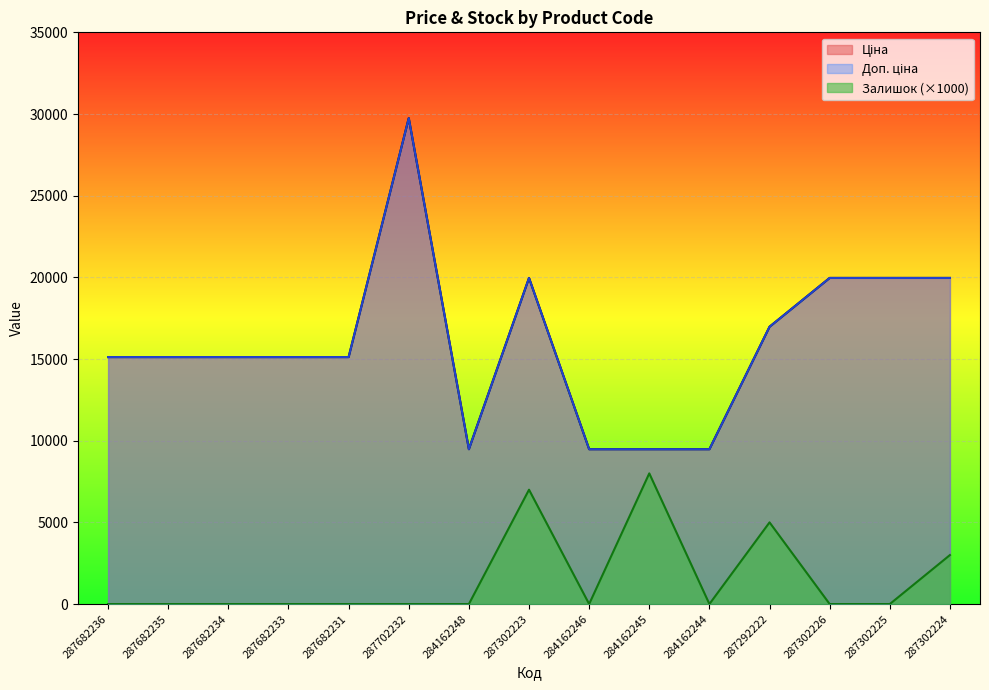

Which series has the largest total across all categories?

Ціна